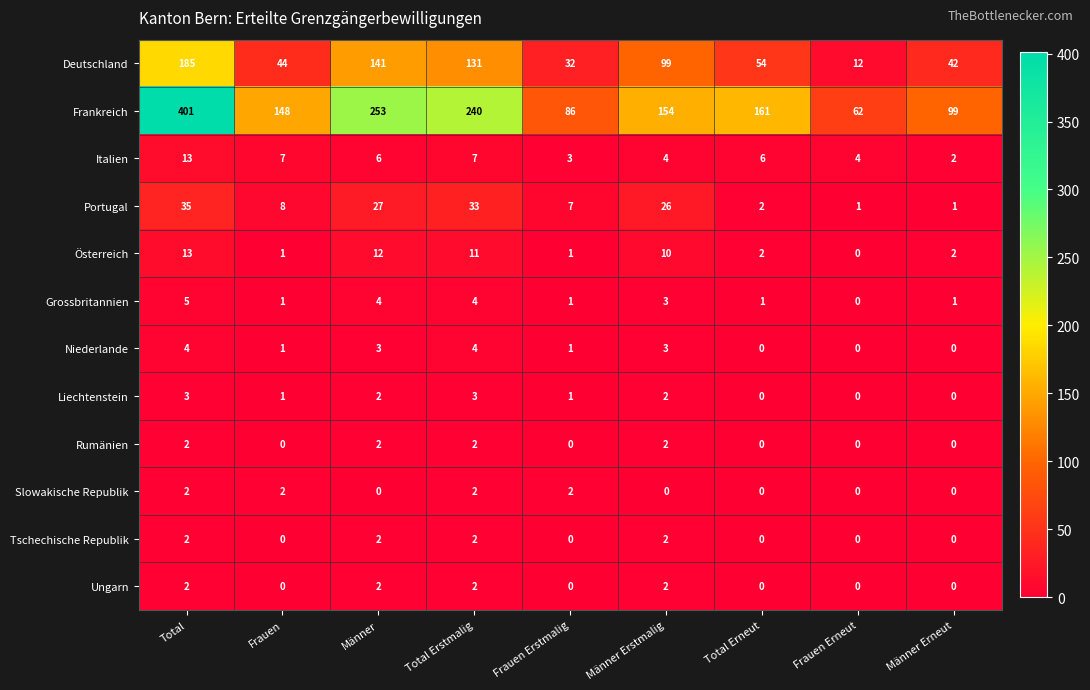

How many positive values does the Tschechische Republik series have?

4